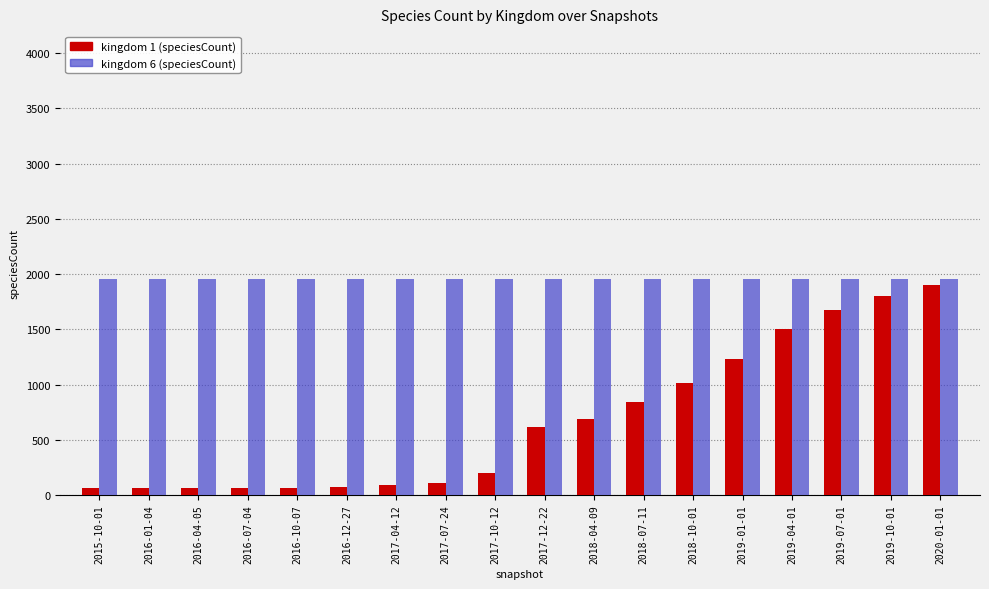

What is the total value across all series at 2019-07-01?

3633